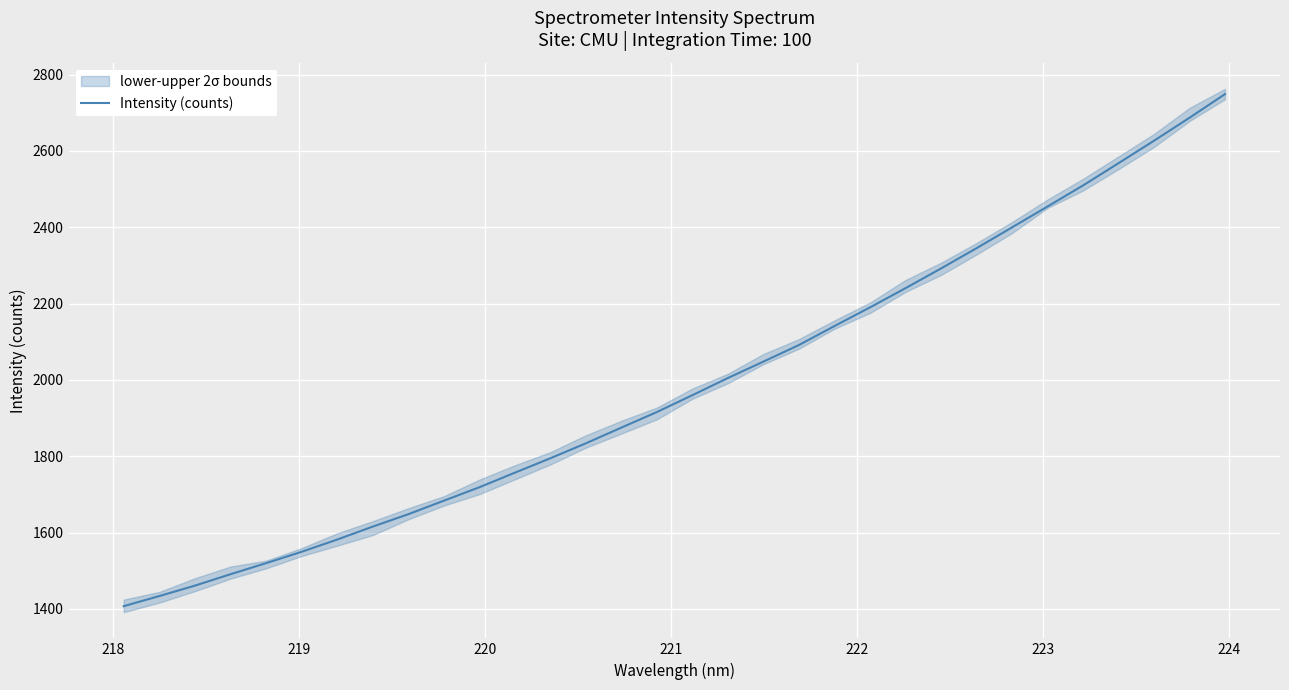

True or false: the data has more than 1 interior local peaks.

False